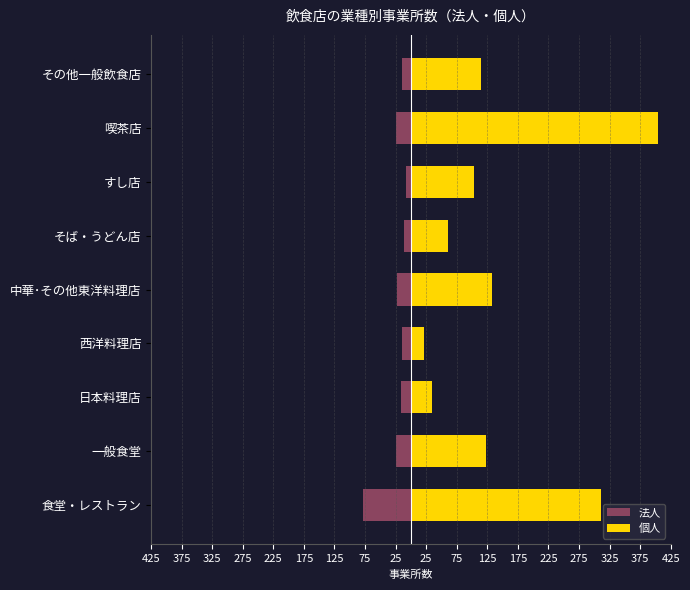

At how many categories does at least one series exceed -65?

9